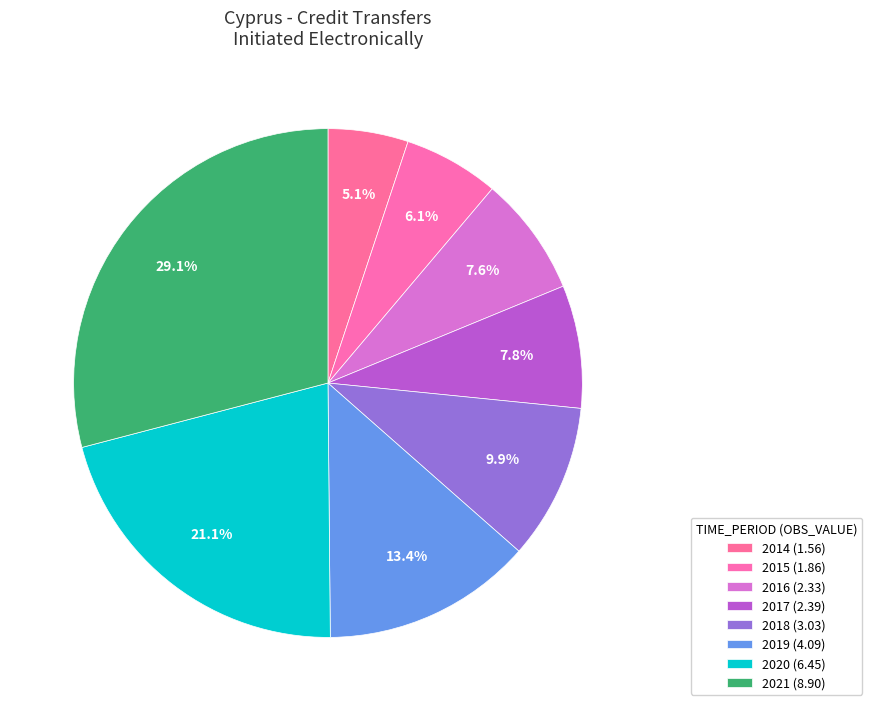

The 2014 slice represents 14% of the pie. True or false?

False